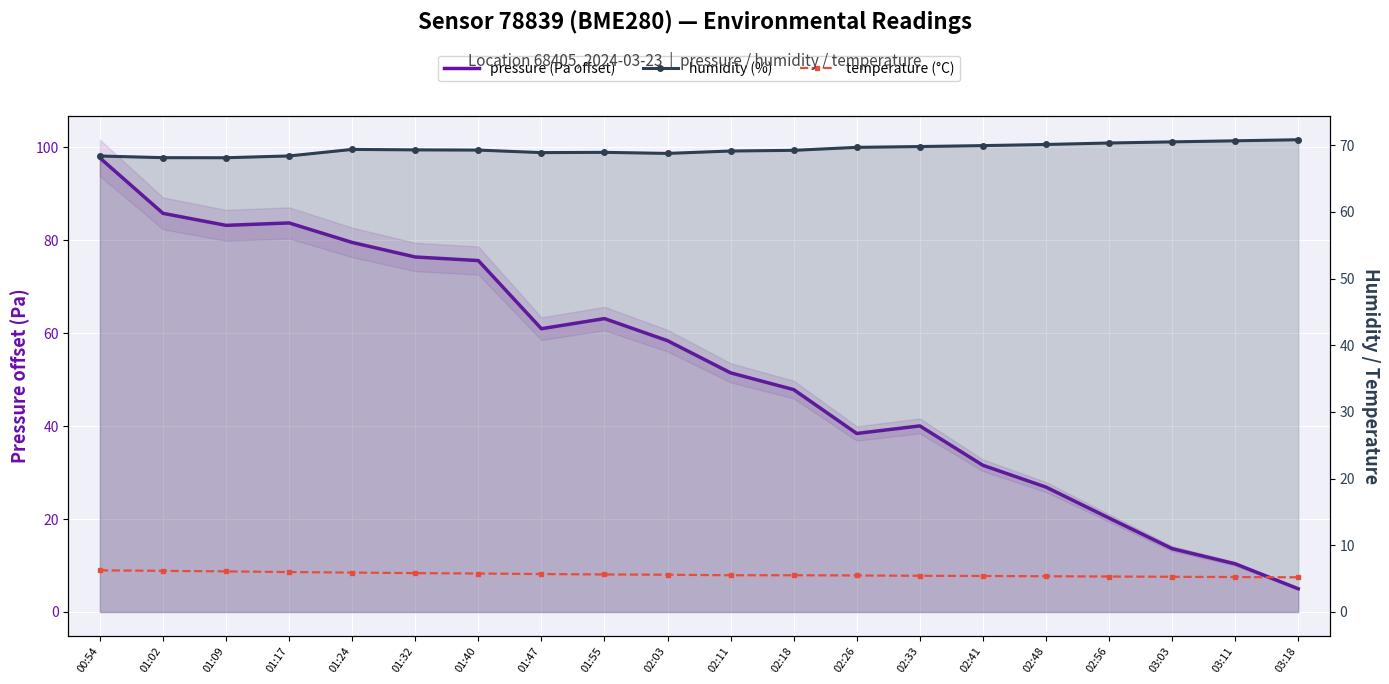

What is the minimum value shown in the chart?

5.0